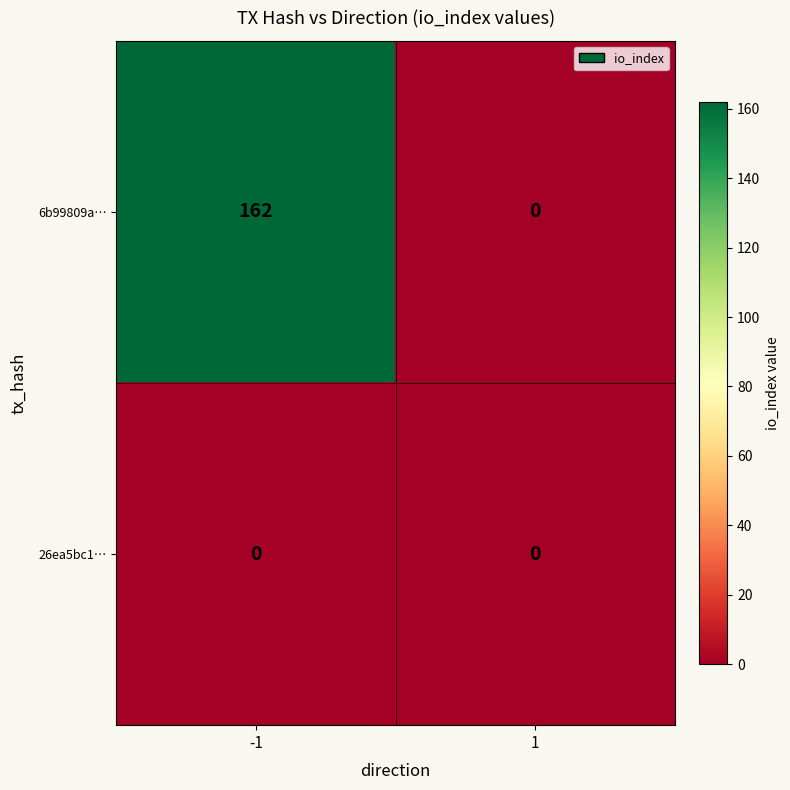

Which series changed the most between -1 and 1?

6b99809a…